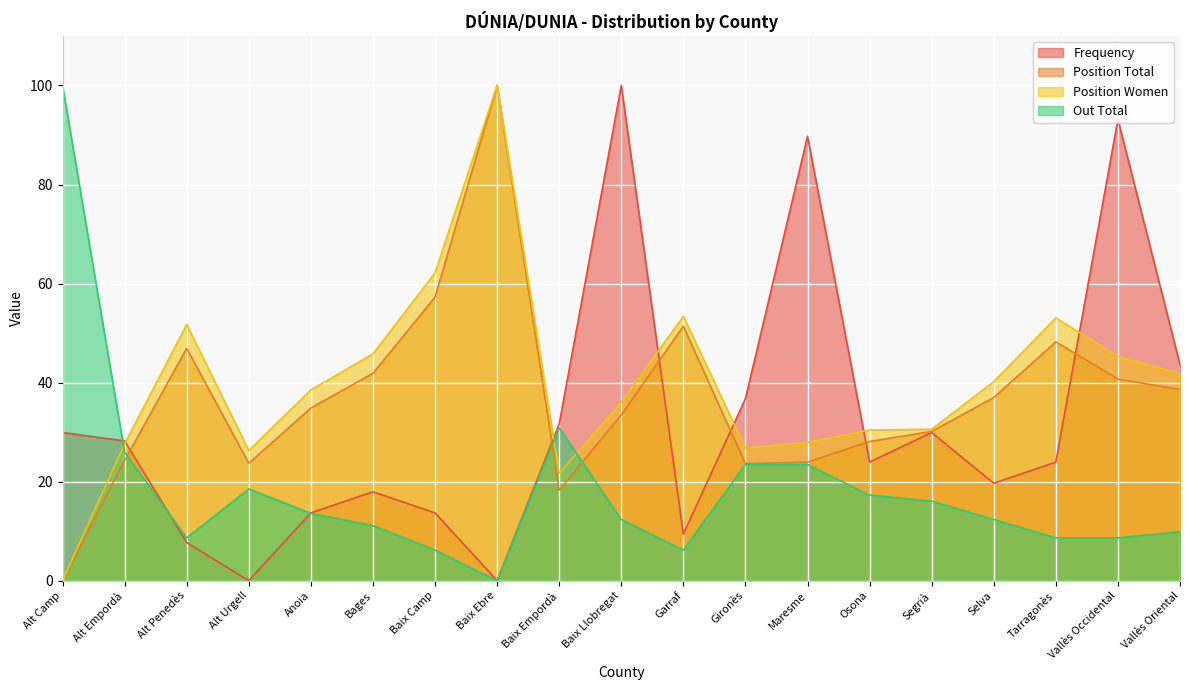

What is the sum of all Frequency values?

612.8